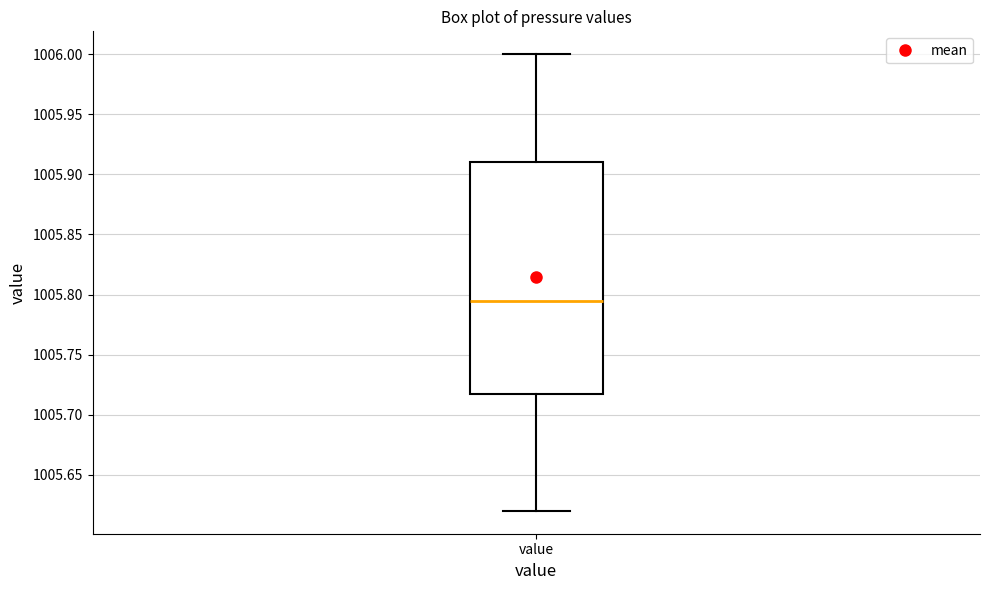

Transcribe this box plot: give where the median line is, the range the box spans, and where the two whiskers end, as read against the y-axis. The values are not printed on the chart, so give them approximately, as read against the axis.

median 1005.795, box 1005.720 to 1005.910, whiskers 1005.620 to 1006.000